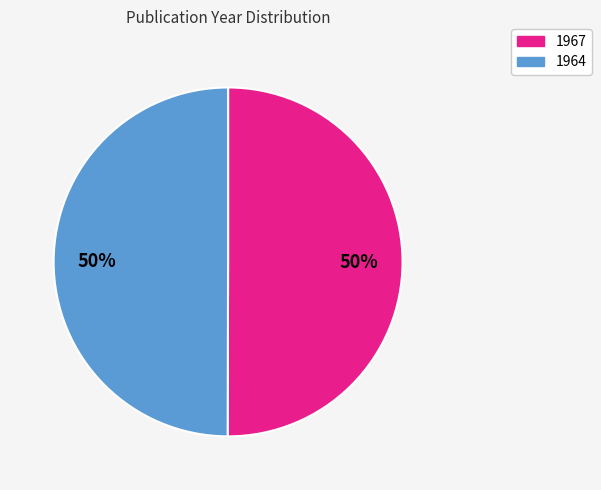

To the nearest percent, what portion does 1964 represent?

50%